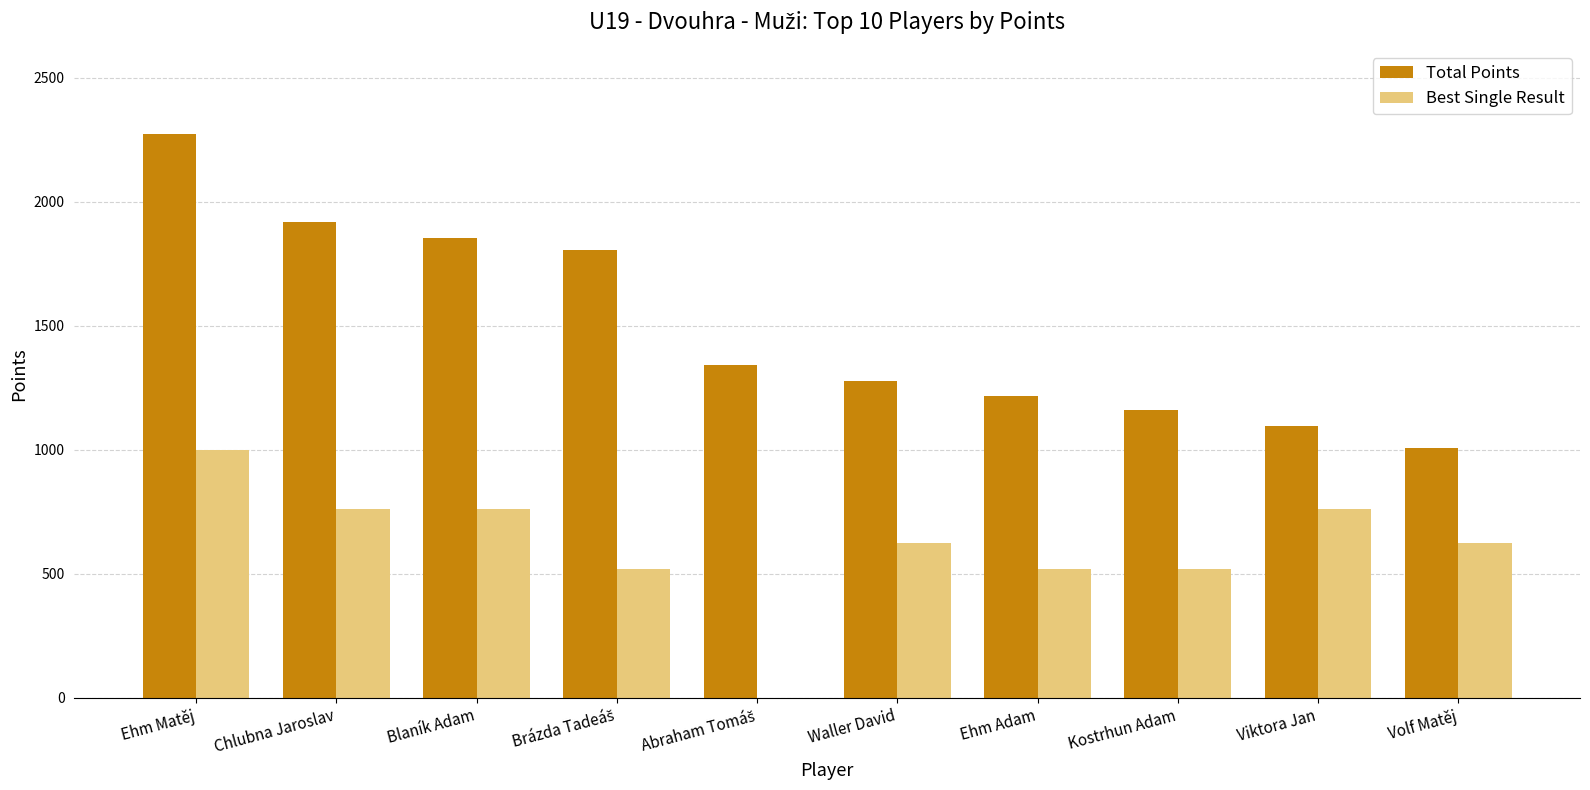

Reading right to left, transcribe all the data shown in this chart.

Total Points: 1006	1096	1160	1216	1277	1344	1808	1856	1920	2272
Best Single Result: 624	760	520	520	624	0	520	760	760	1000